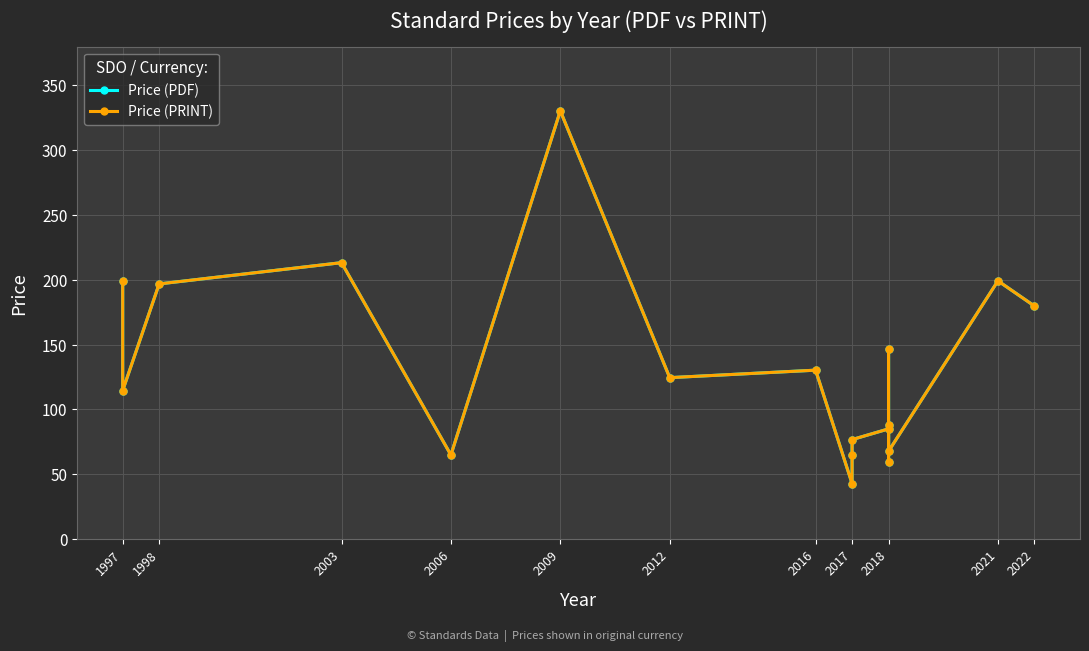

True or false: Price (PRINT) has a value of 117.6 at 1997.

False